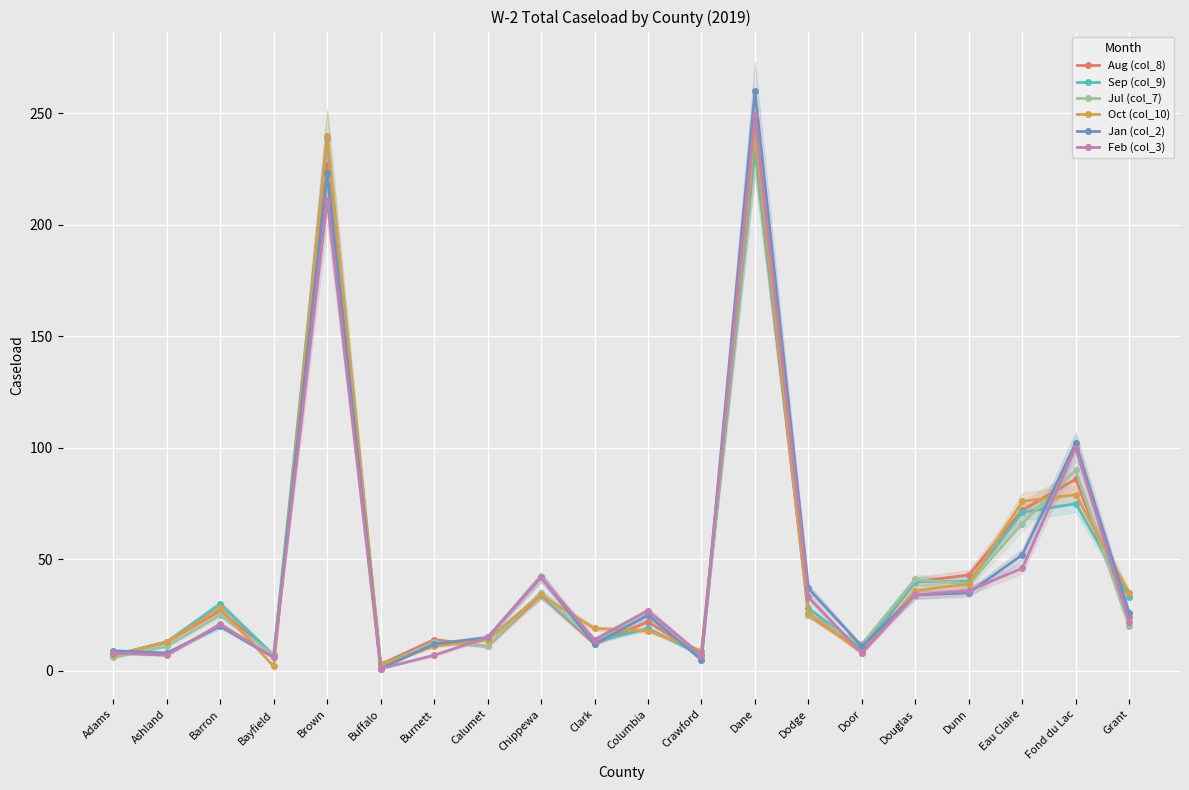

List the labels in order of Aug (col_8) value, largest first.

Dane, Brown, Fond du Lac, Eau Claire, Dunn, Douglas, Chippewa, Barron, Dodge, Grant, Columbia, Burnett, Ashland, Clark, Calumet, Door, Adams, Bayfield, Crawford, Buffalo